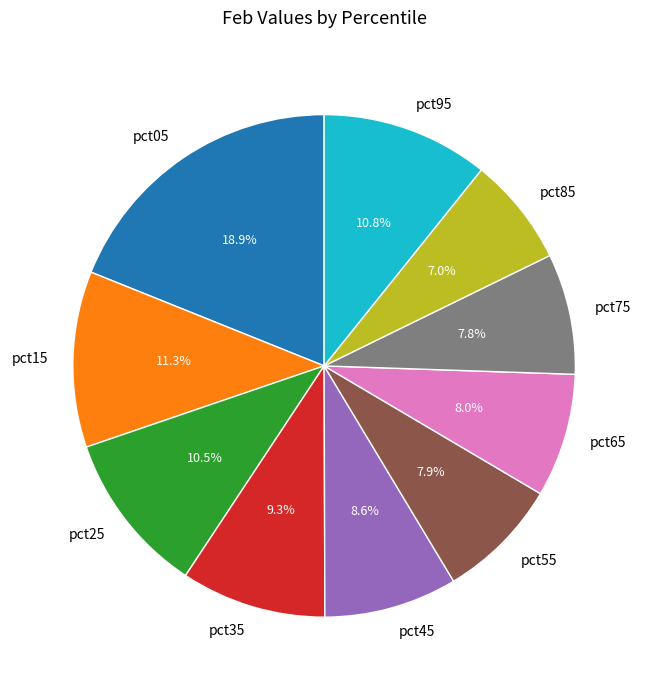

Does any single category account for the majority?

No